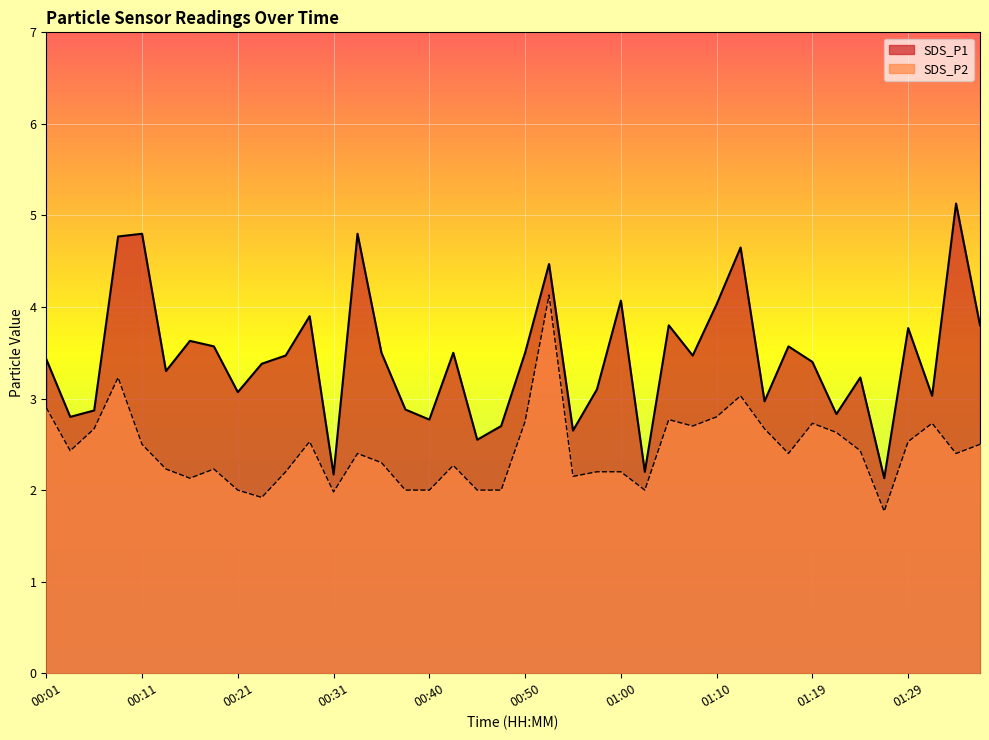

Where is SDS_P1 nearest to the value 3?

01:14